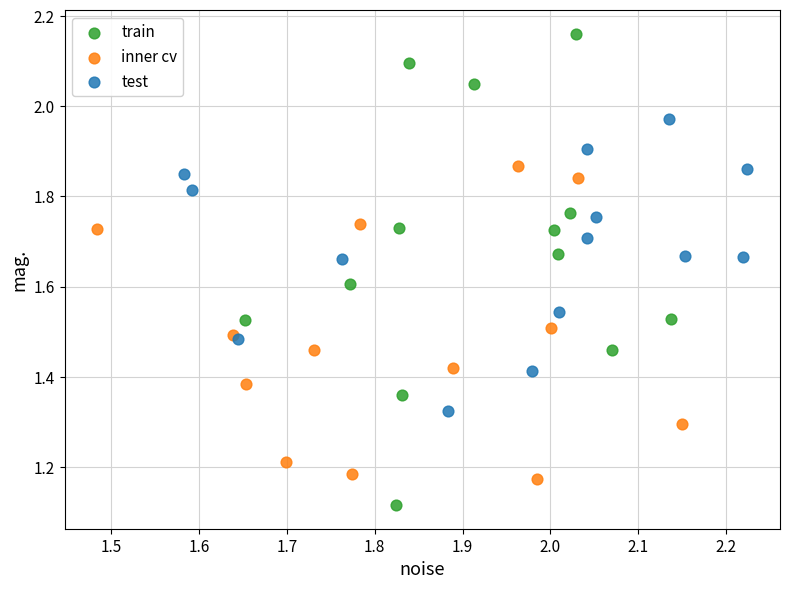

Which series reaches the maximum Y coordinate?

train